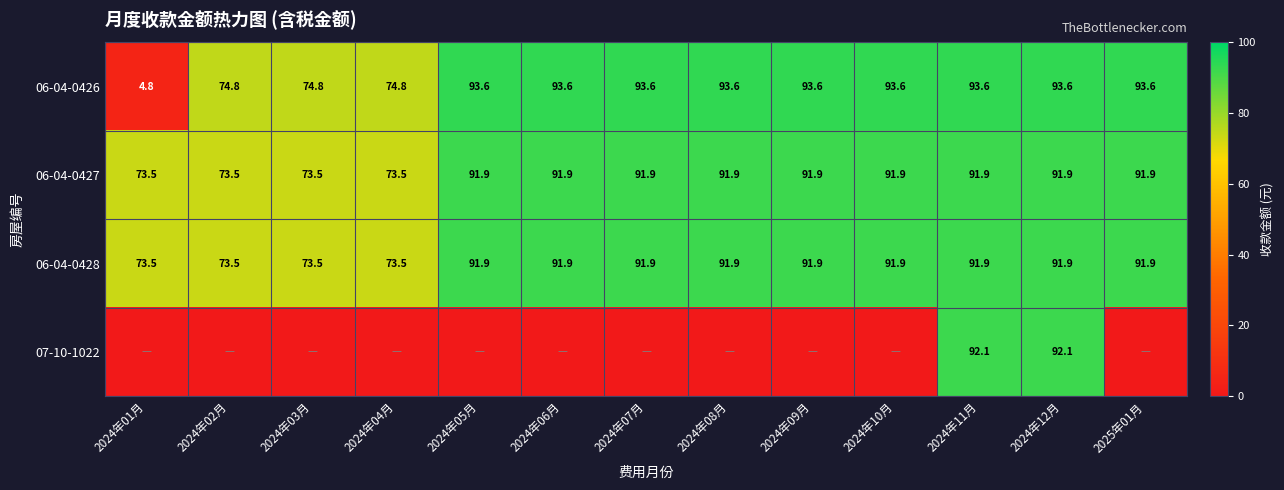

Count the number of data series in this chart.

4